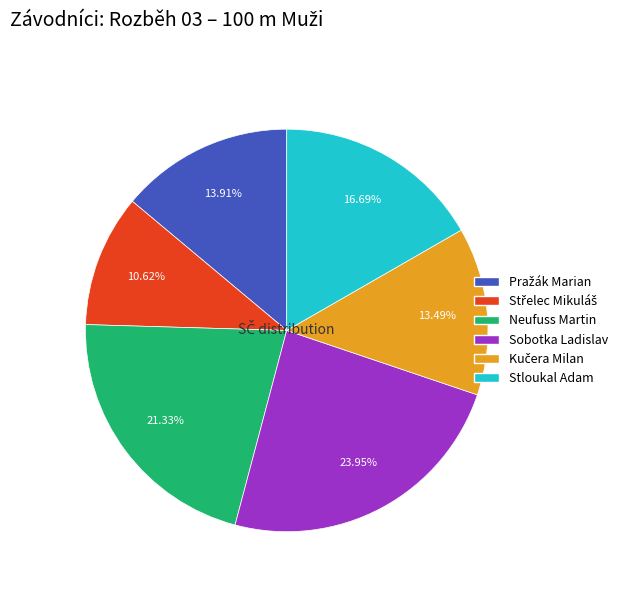

To the nearest percent, what is the difference between the largest and smallest slice percentages?

13%